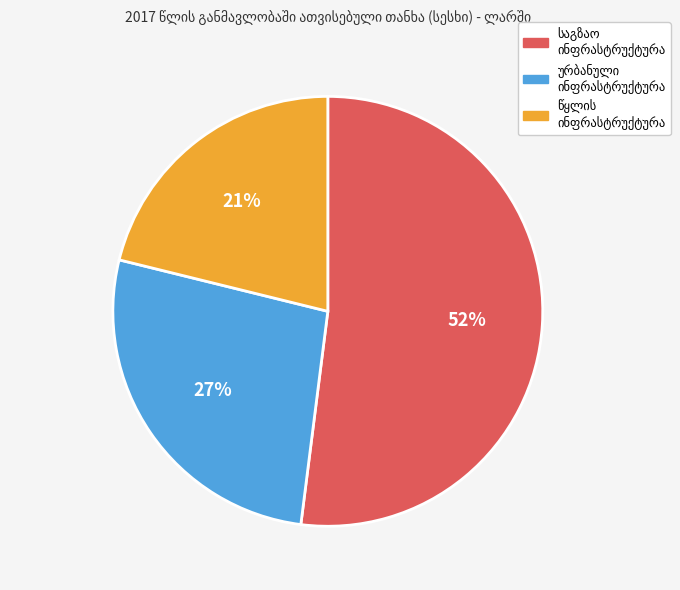

To the nearest percent, what is the difference between the largest and smallest slice percentages?

31%